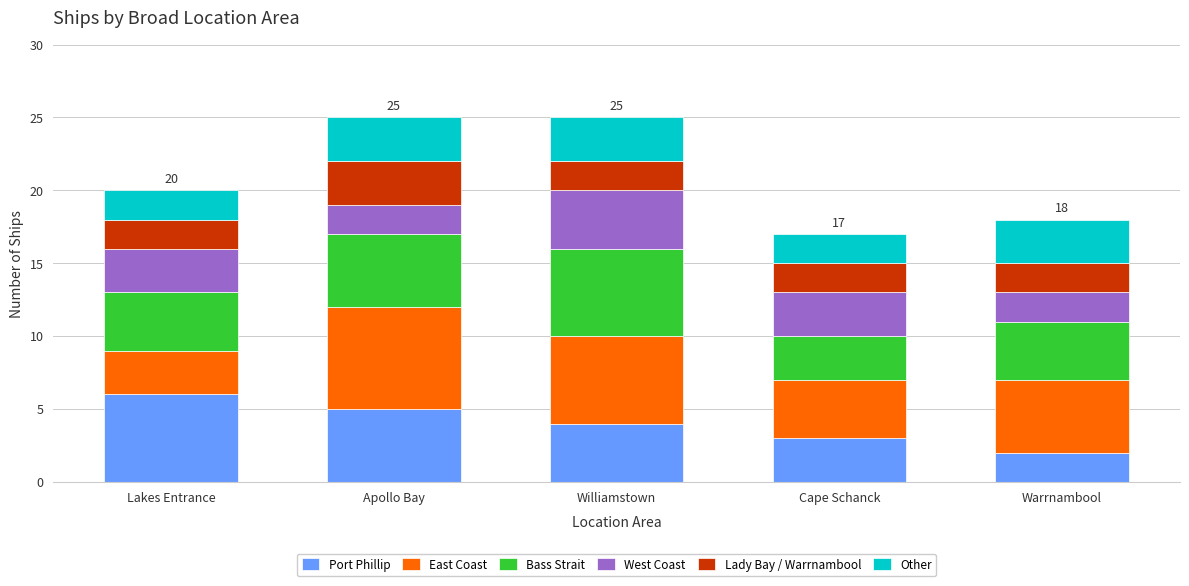

Which category has the highest value in the Port Phillip series?

Lakes Entrance